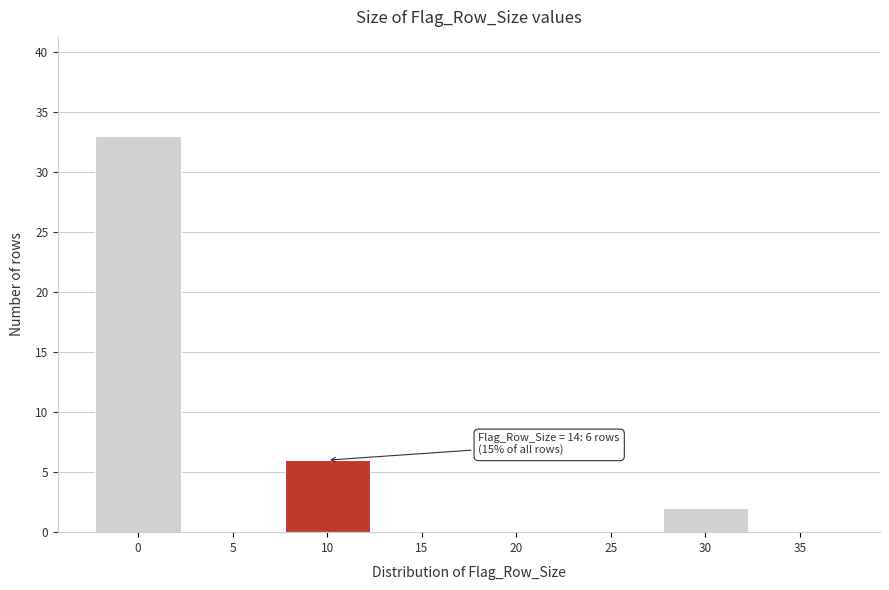

Reading left to right, what are all the values shown in this chart?

0=33	5=0	10=6	15=0	20=0	25=0	30=2	35=0